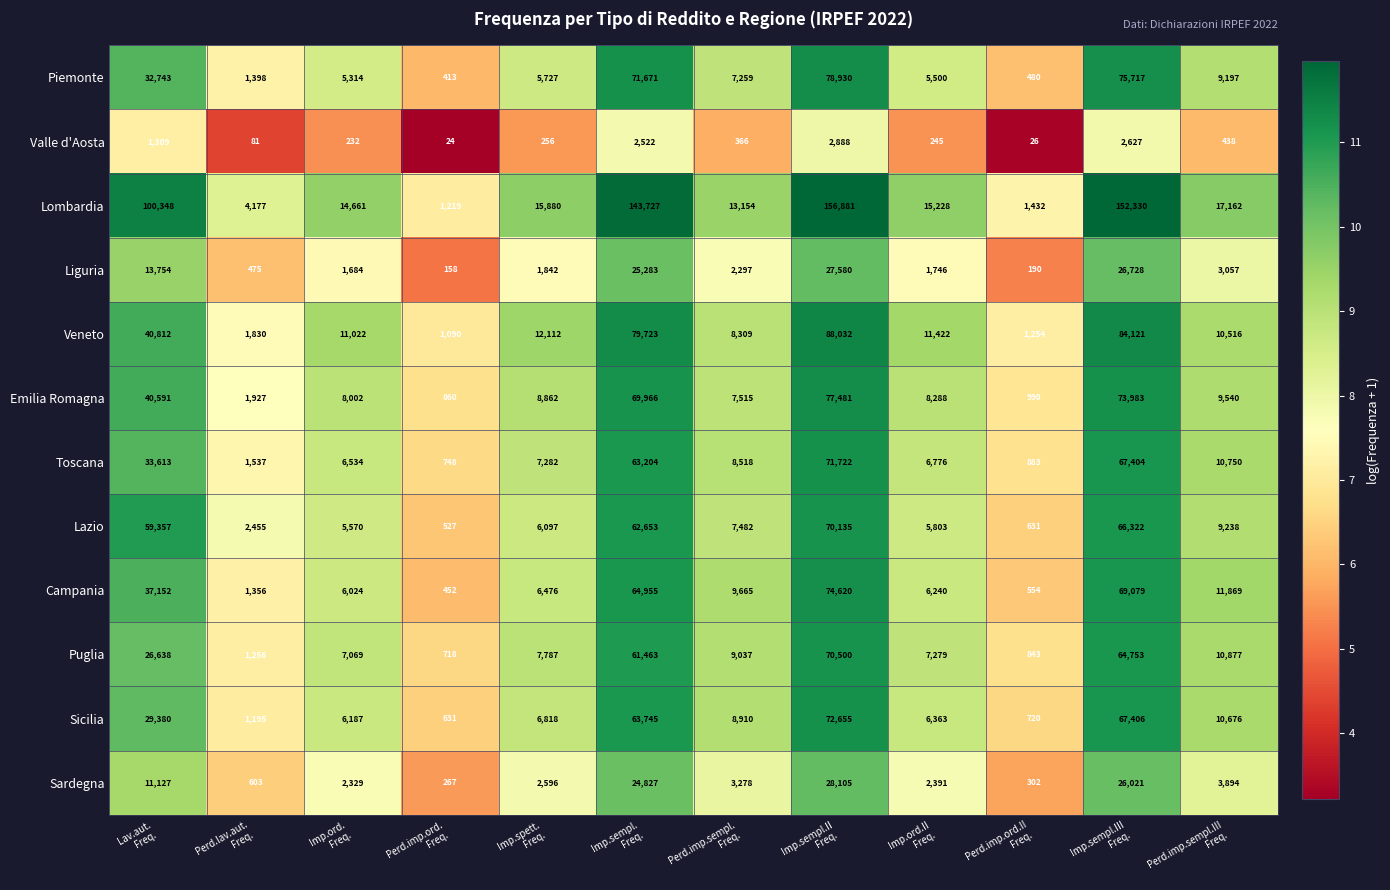

What is the difference between the maximum and minimum values in the Emilia Romagna series?

76621